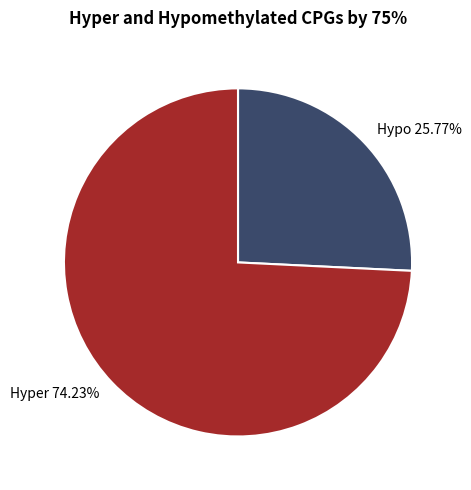

Rank the categories by value from lowest to highest.

Hypo 25.77%, Hyper 74.23%